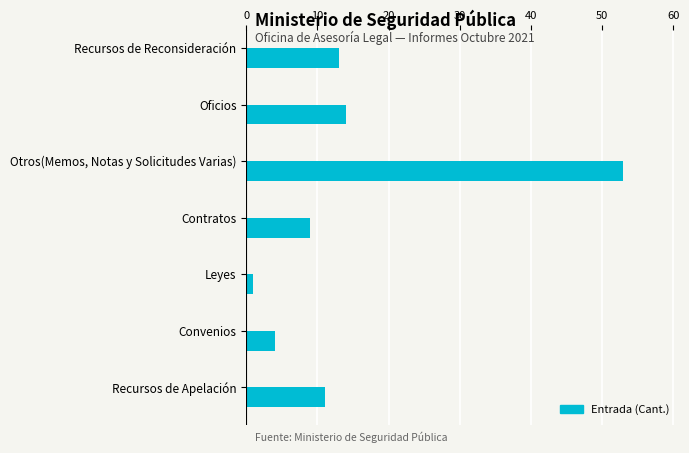

What is the difference between the second highest and second lowest values?

10